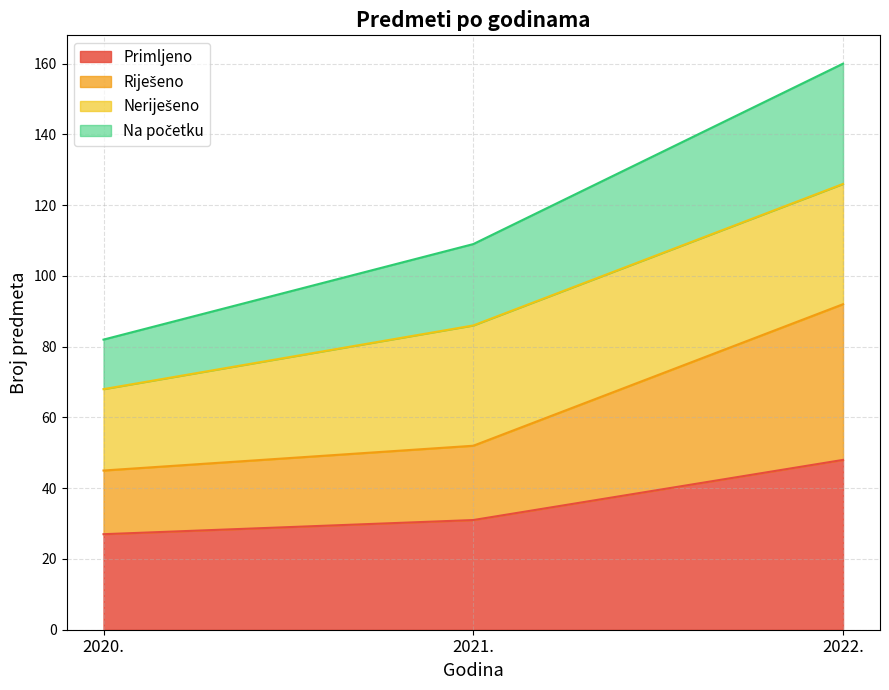

Which has a higher value, 2022. or 2020.?

2022.